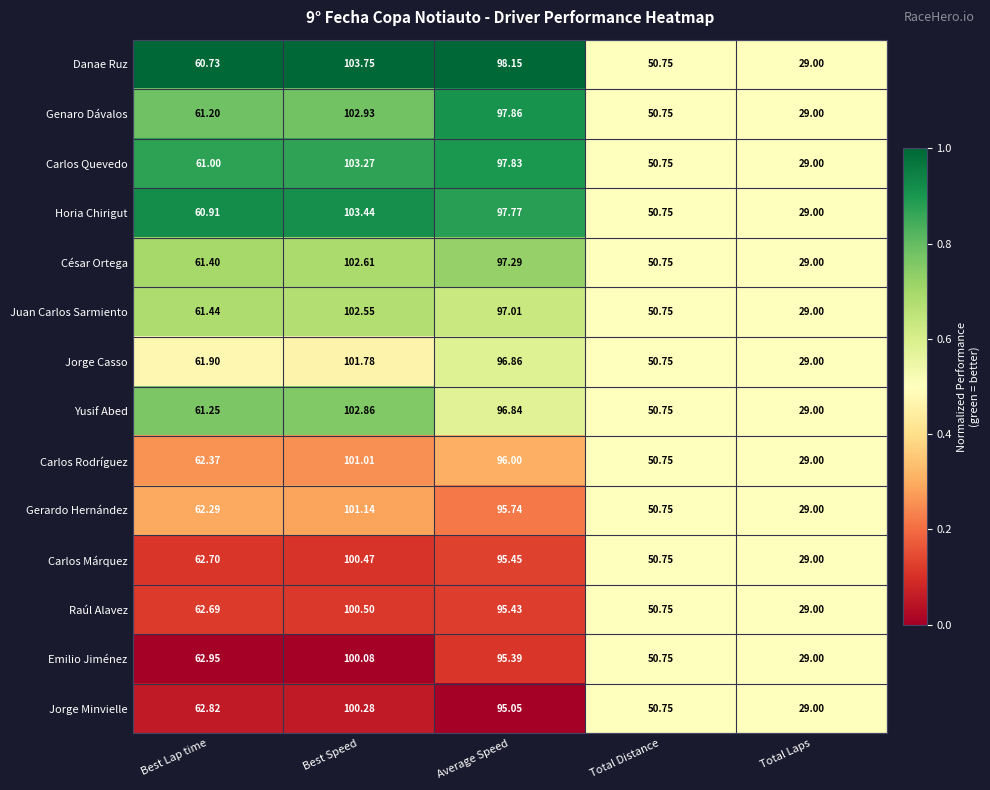

Which series has the largest range (max minus min)?

Danae Ruz